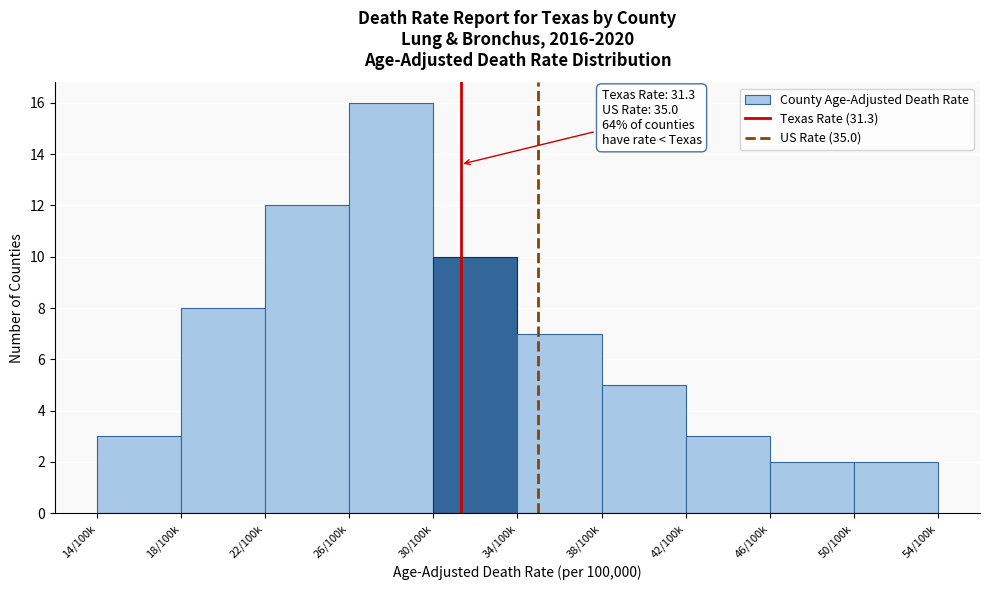

Reading left to right, what are all the values shown in this chart?

14/100k=3	18/100k=8	22/100k=12	26/100k=16	30/100k=10	34/100k=7	38/100k=5	42/100k=3	46/100k=2	50/100k=2